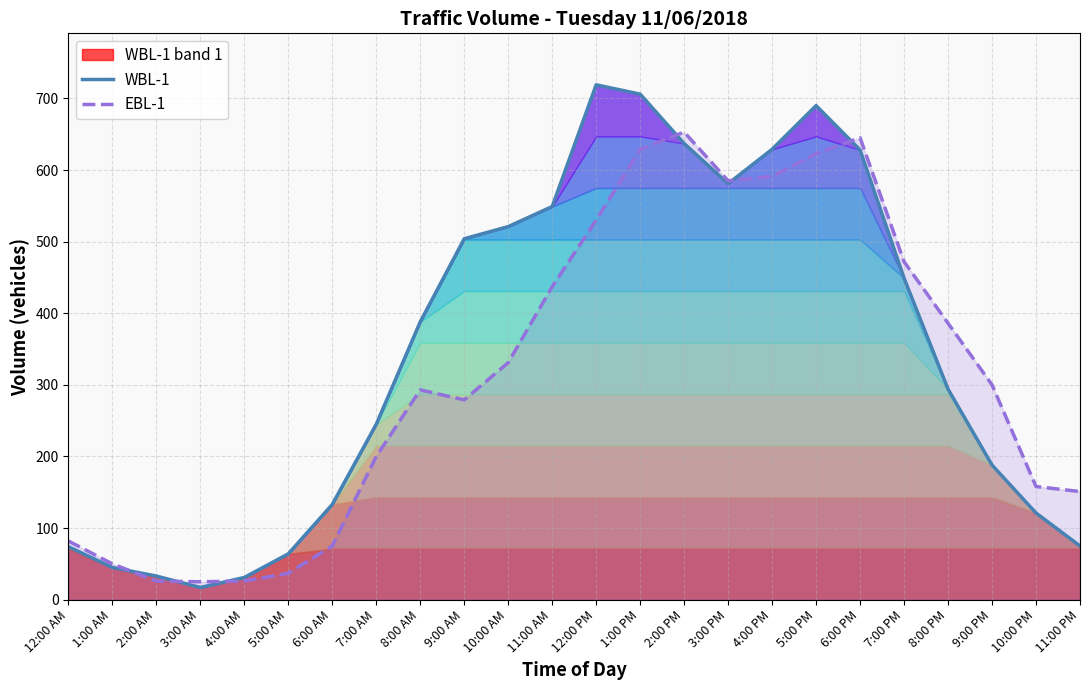

What is the sum of all WBL-1 values?

8321